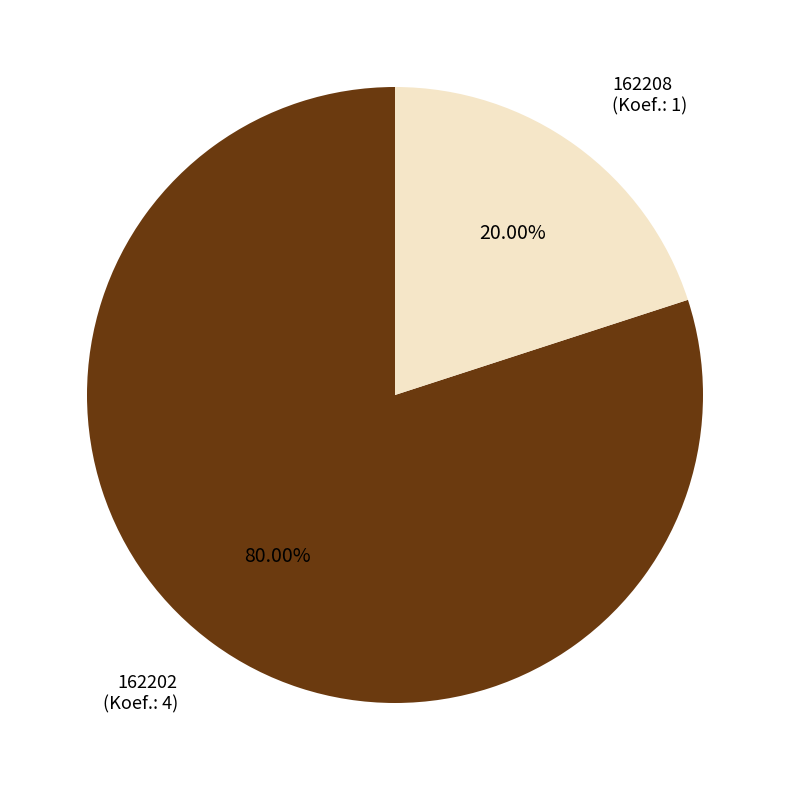

What is the largest slice in the pie chart?

162202